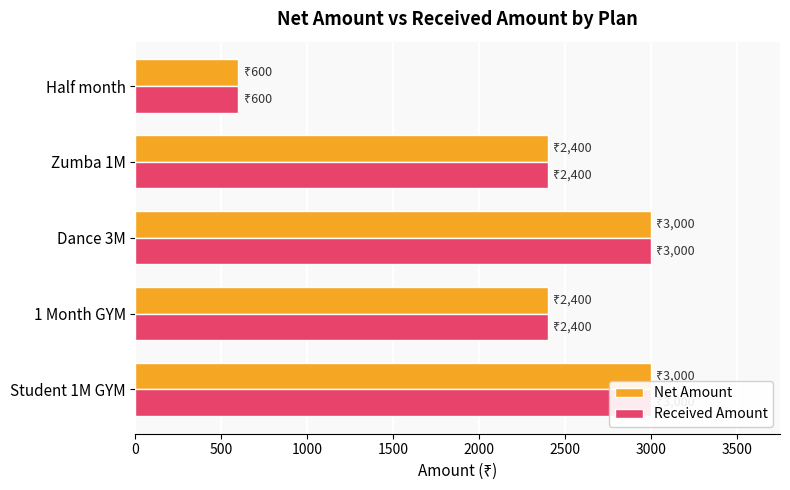

The value of Received Amount at 0 is 4544. True or false?

False